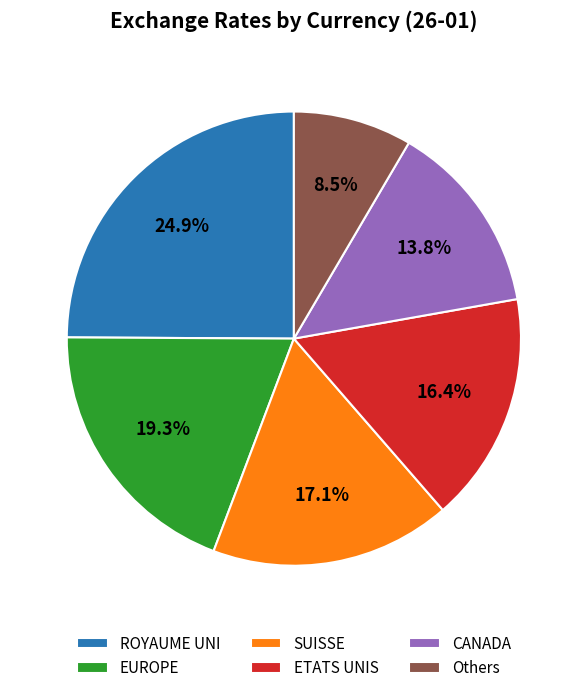

To the nearest percent, what portion does EUROPE represent?

19%